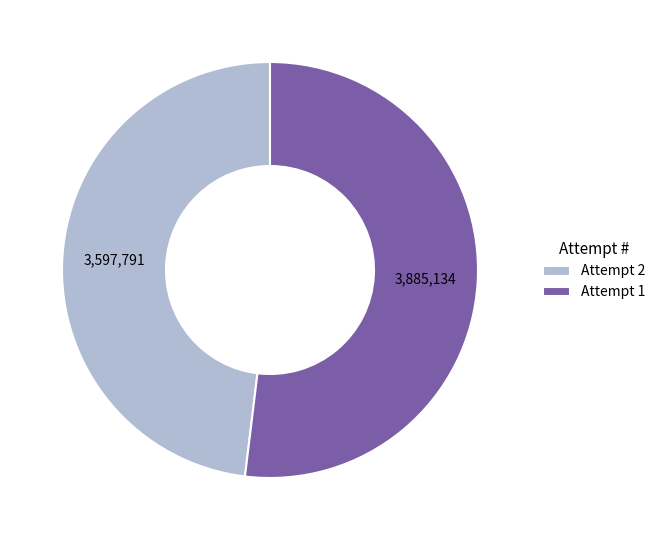

Which slice represents more than half of the pie?

Attempt 1